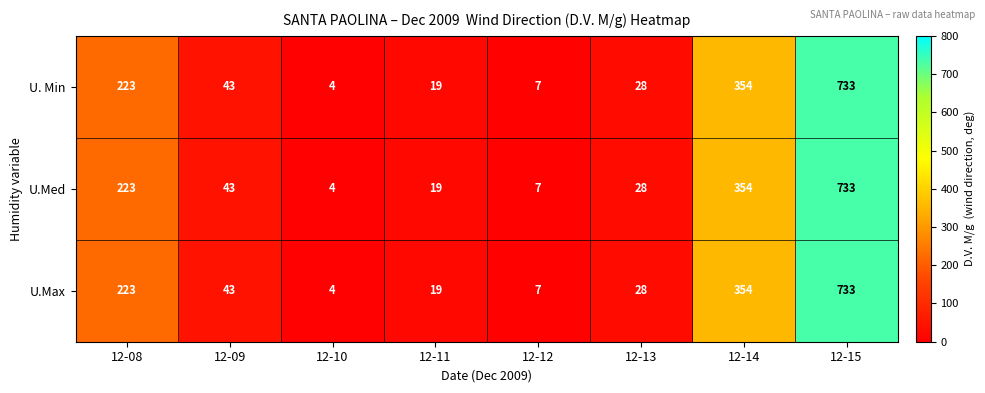

The U.Max series shows 504 at 12-15. True or false?

False